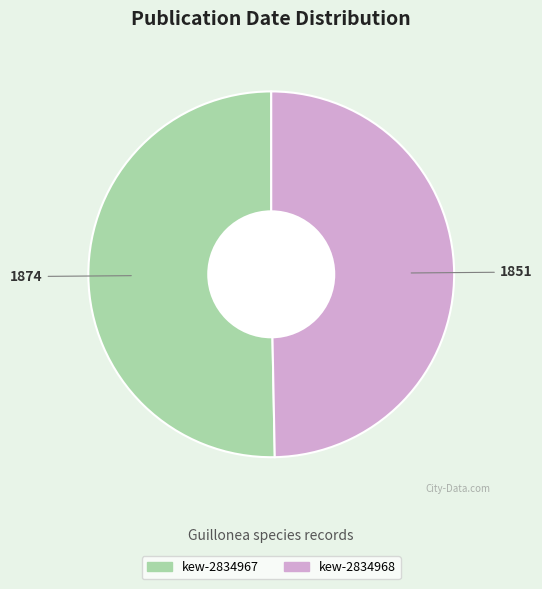

Is there a majority slice in this chart?

Yes